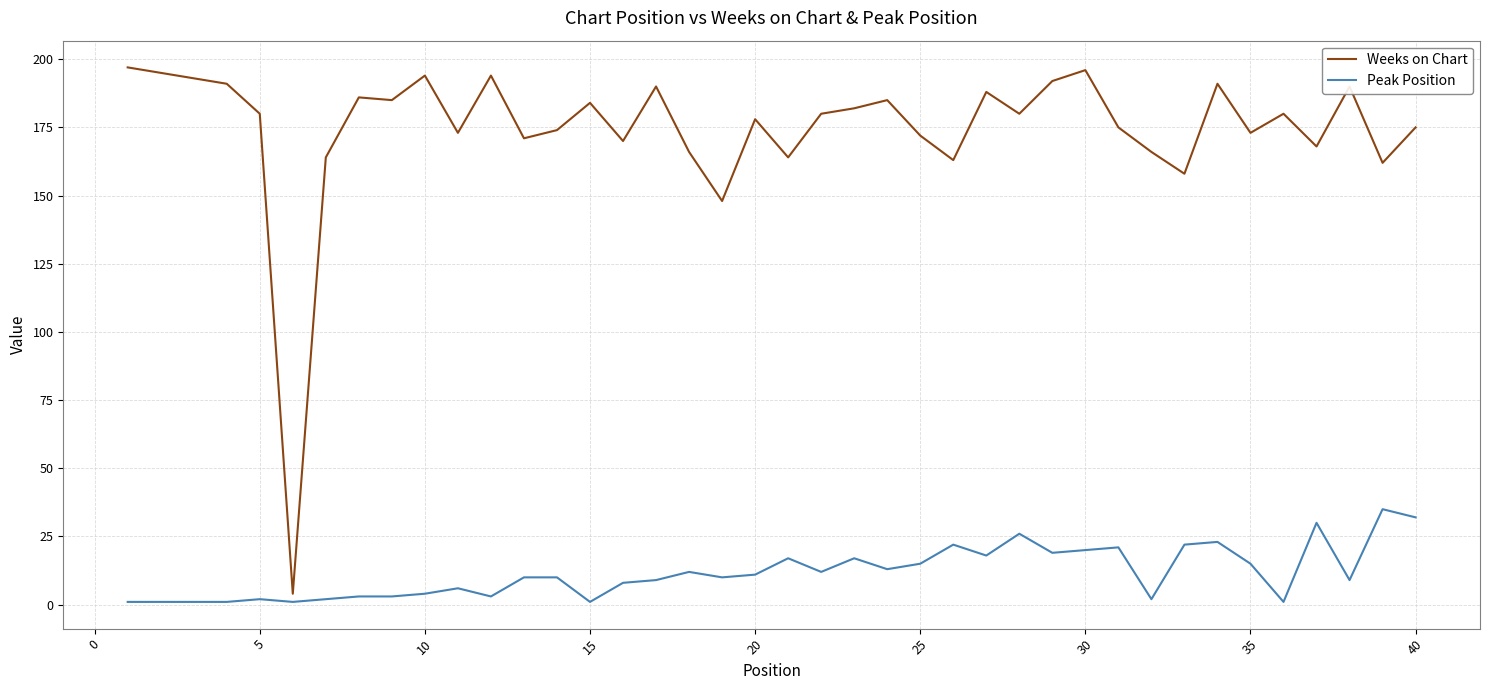

Which series has the largest range (max minus min)?

Weeks on Chart